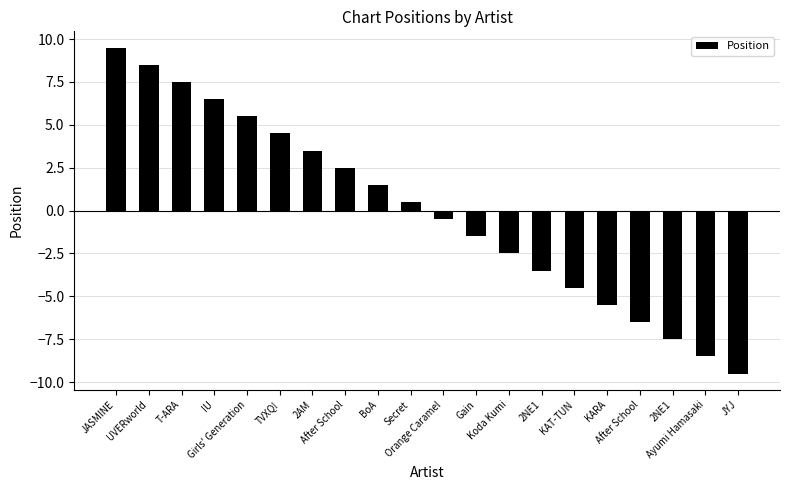

What is the change in value from Secret to Orange Caramel?

-1.0